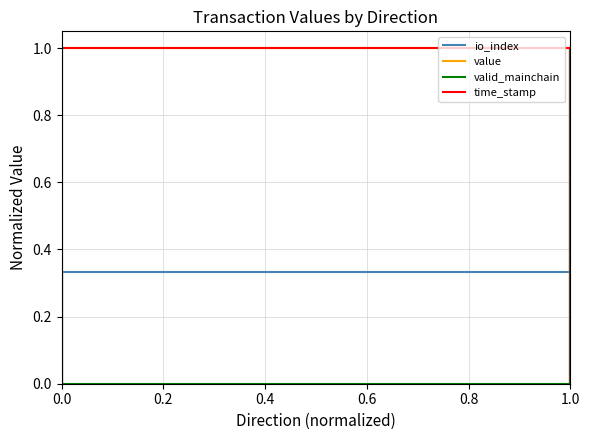

What is the difference between the maximum and minimum values in the value series?

1.0